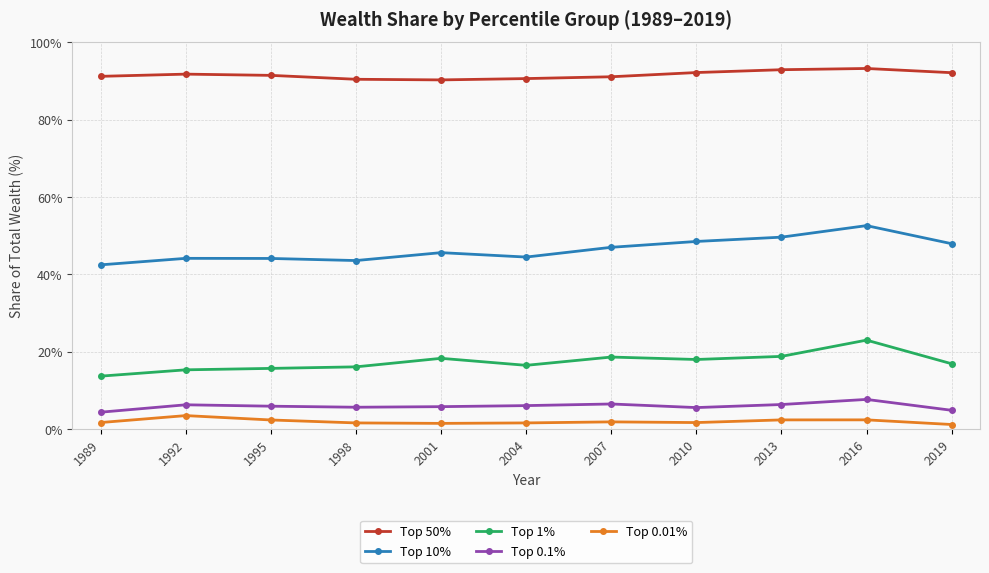

What is the greatest value displayed?

93.2